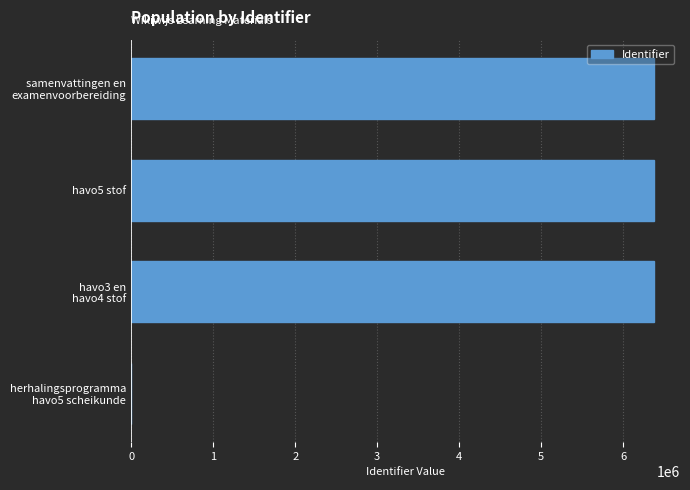

The value at havo5 stof is 6374704. True or false?

True